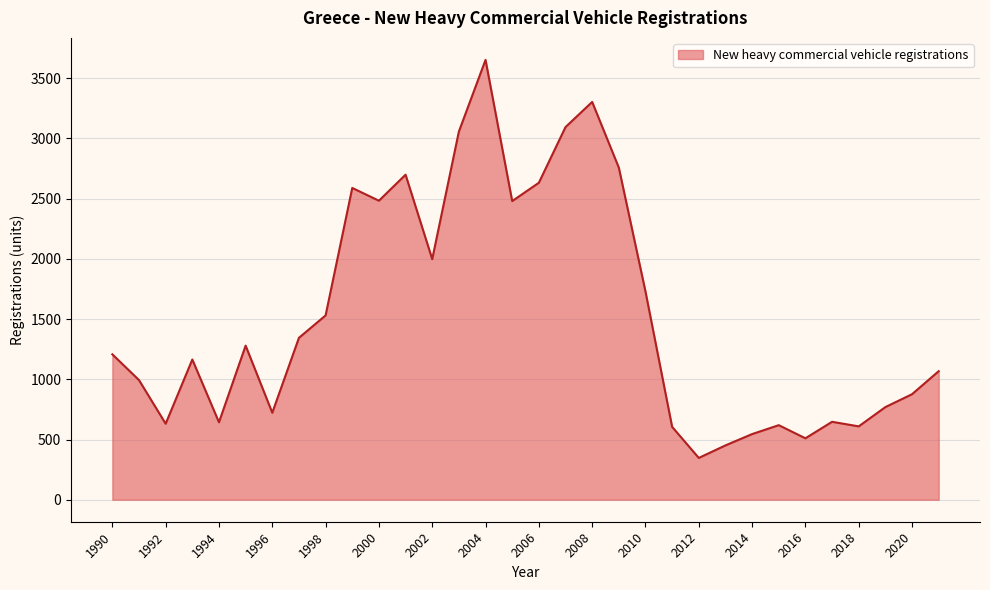

What is the smallest value displayed?

347